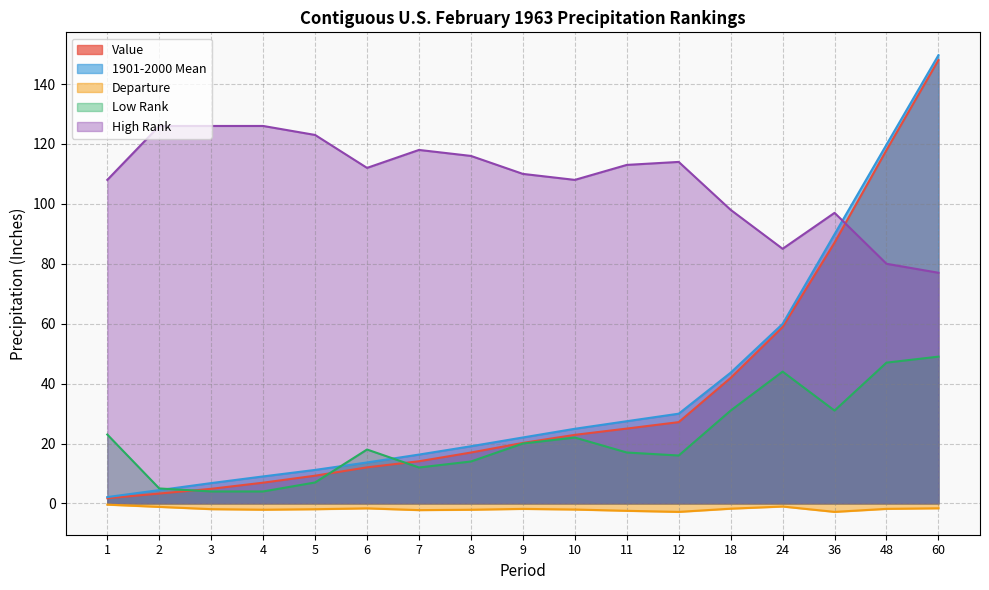

Reading left to right, transcribe all the data shown in this chart.

Value: 1.7	3.3	4.9	6.9	9.3	12.0	14.1	17.0	20.2	22.9	25.0	27.1	41.9	58.9	87.0	118.0	148.0
1901-2000 Mean: 2.1	4.5	6.8	9.0	11.2	13.7	16.3	19.1	22.0	24.9	27.4	30.0	43.6	59.9	89.9	119.8	149.6
Departure: -0.4	-1.1	-1.9	-2.1	-1.9	-1.6	-2.2	-2.1	-1.8	-2.0	-2.5	-2.8	-1.8	-1.0	-2.8	-1.8	-1.6
Low Rank: 23.0	5.0	4.0	4.0	7.0	18.0	12.0	14.0	20.0	22.0	17.0	16.0	31.0	44.0	31.0	47.0	49.0
High Rank: 108.0	126.0	126.0	126.0	123.0	112.0	118.0	116.0	110.0	108.0	113.0	114.0	98.0	85.0	97.0	80.0	77.0